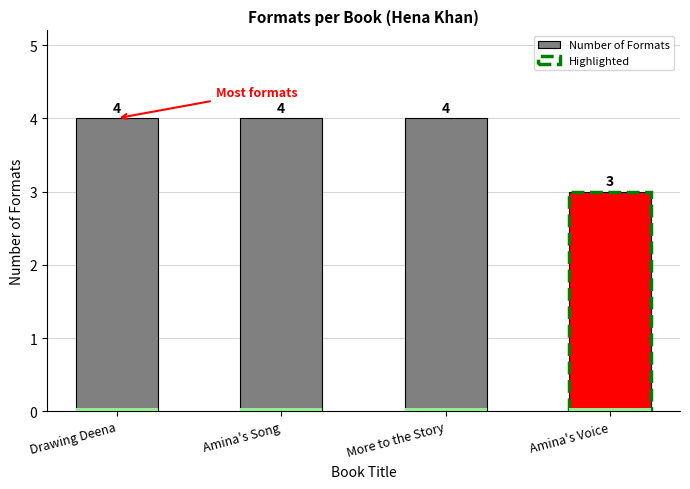

What is the change in value from Amina's Song to Amina's Voice?

-1